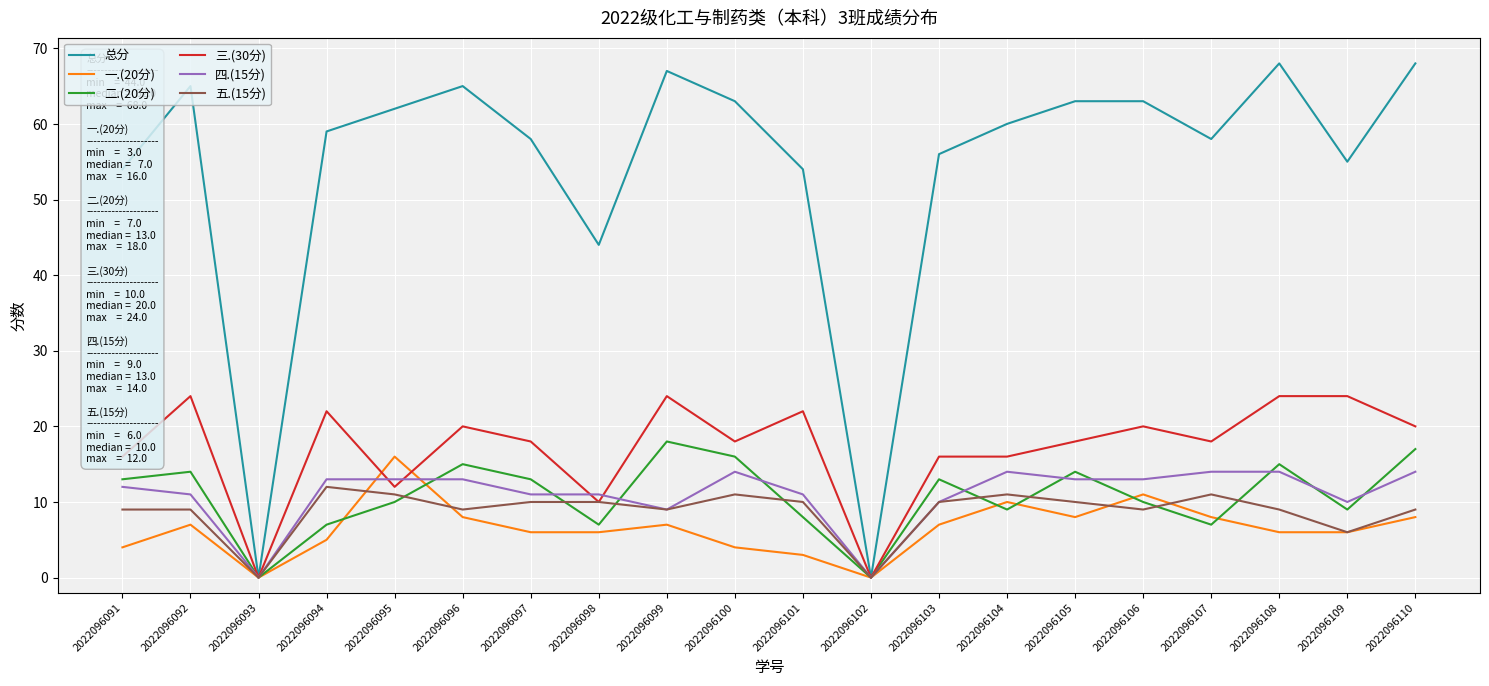

What is the difference between the second highest and second lowest values in the 一.(20分) series?

11